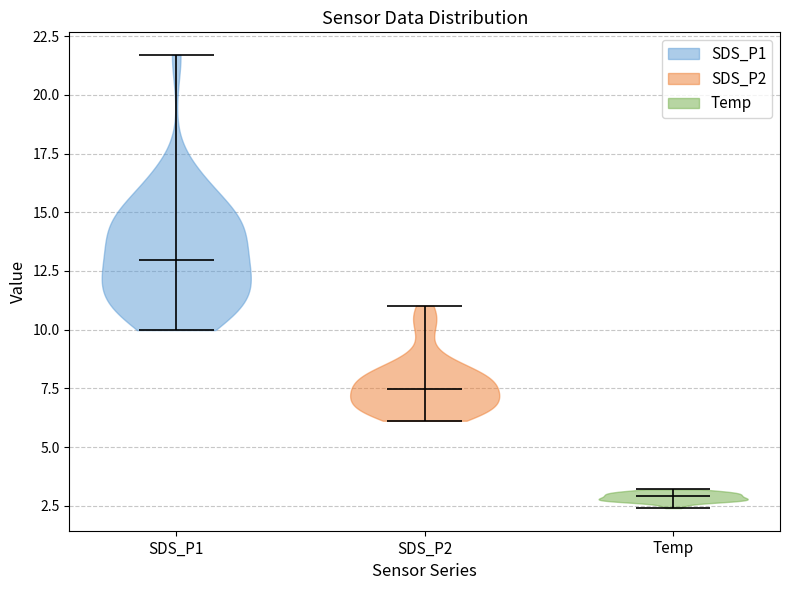

Reading left to right, read every violin against the y-axis: where its median line is, and the lowest and highest points it reaches. The values are not printed on the chart, so give them approximately, as read against the axis.

SDS_P1: median line 13.0, lowest point 10.0, highest point 21.5
SDS_P2: median line 7.5, lowest point 6.0, highest point 11.0
Temp: median line 3.0, lowest point 2.5, highest point 3.0